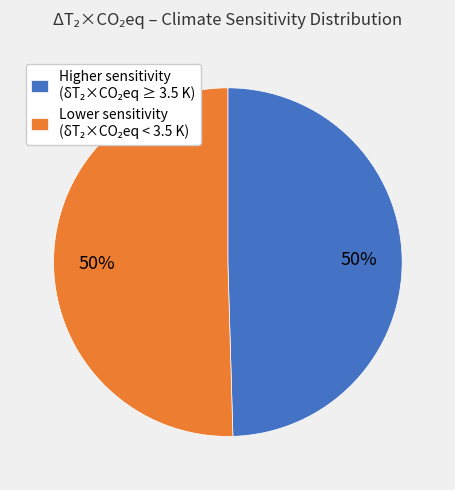

To the nearest percent, what is the average slice percentage?

50%